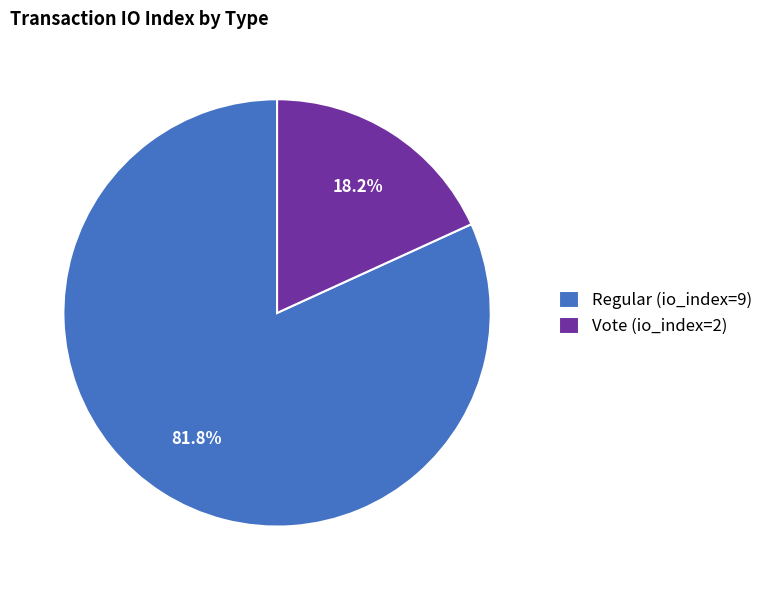

What is the total percentage of Regular (io_index=9) and Vote (io_index=2)?

100.0%